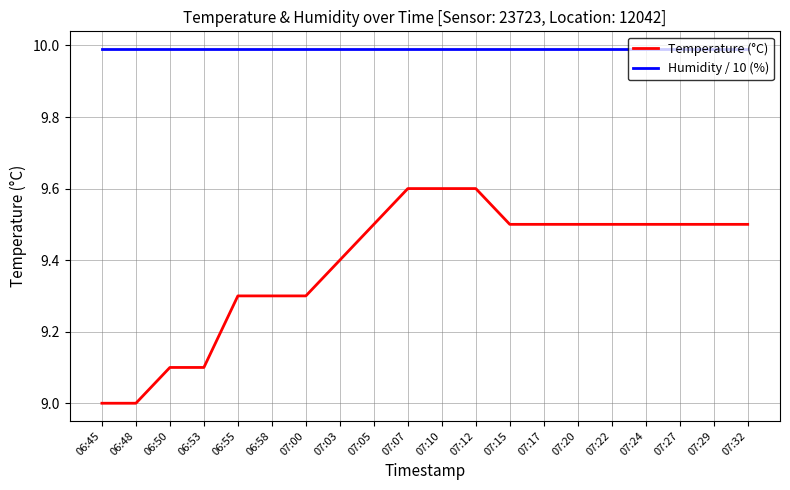

Which series has the largest total across all categories?

Humidity / 10 (%)